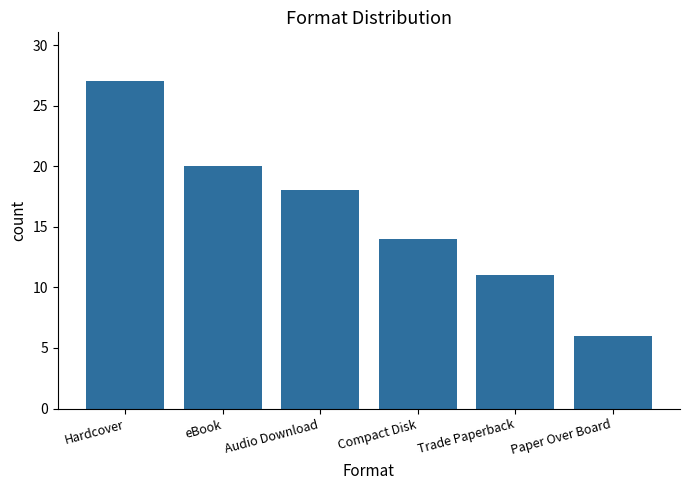

Which label corresponds to the smallest value in the chart?

Paper Over Board